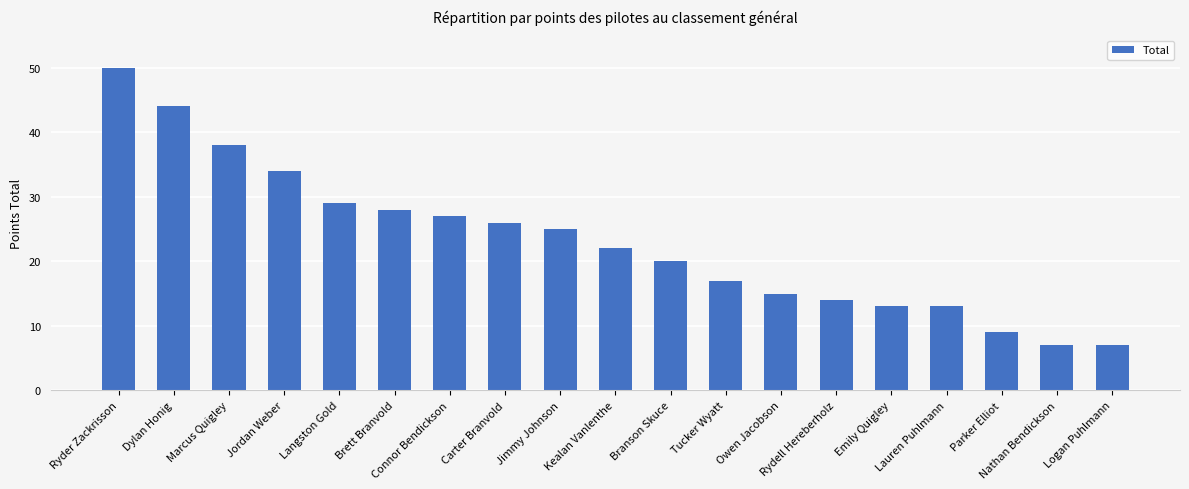

The value at Langston Gold is 29. True or false?

True